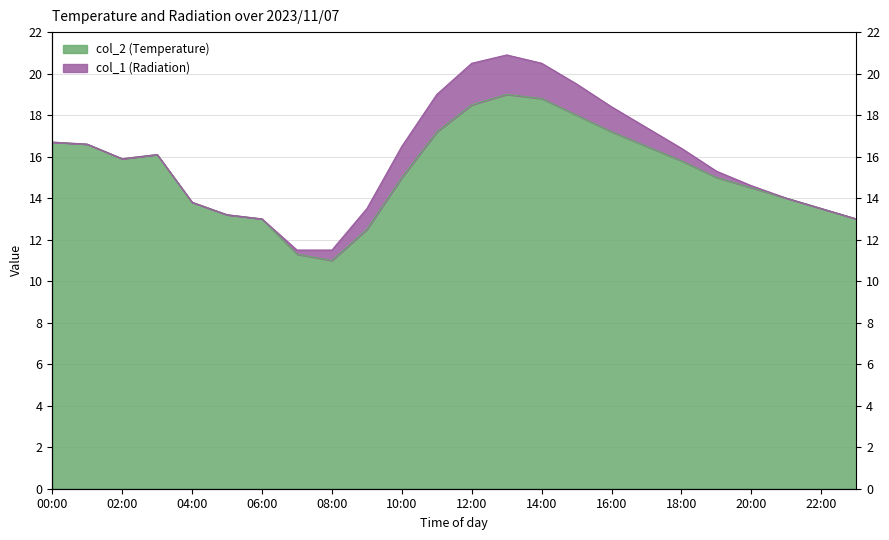

Which category has the highest value across all series?

13:00